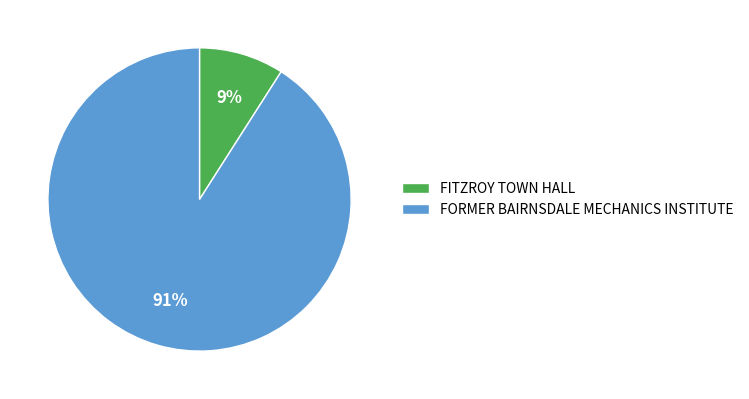

To the nearest percent, what percentage of the pie is FORMER BAIRNSDALE MECHANICS INSTITUTE?

91%